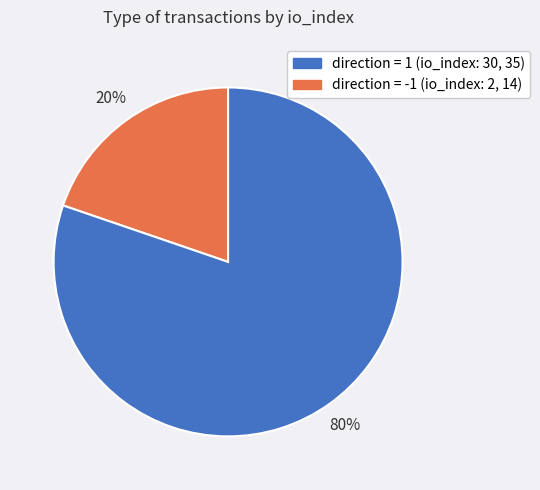

To the nearest percent, what is the difference between the largest and smallest slice percentages?

60%